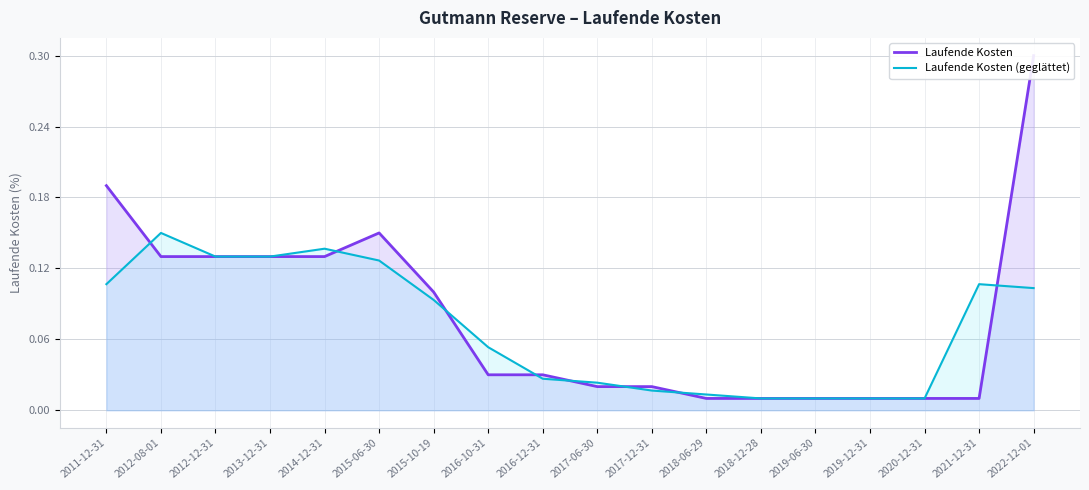

What is the total value across all series at 2021-12-31?

0.1